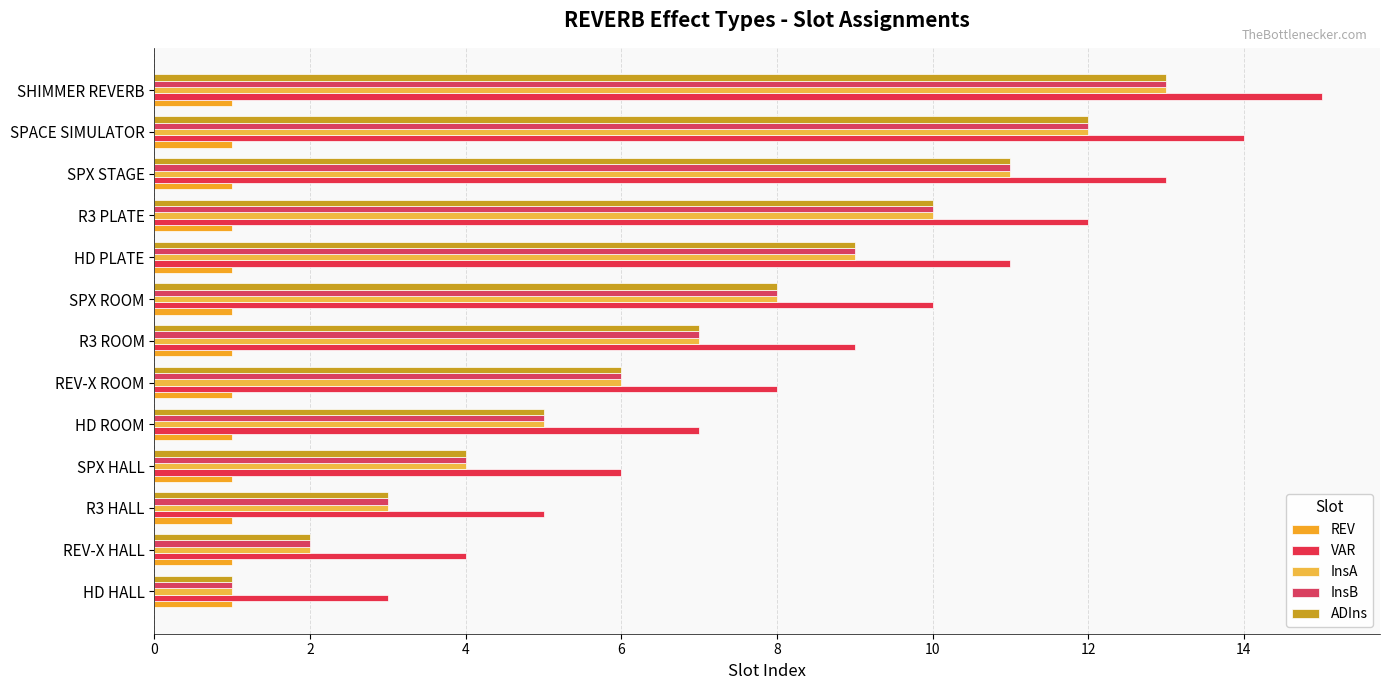

Which series has the largest range (max minus min)?

VAR